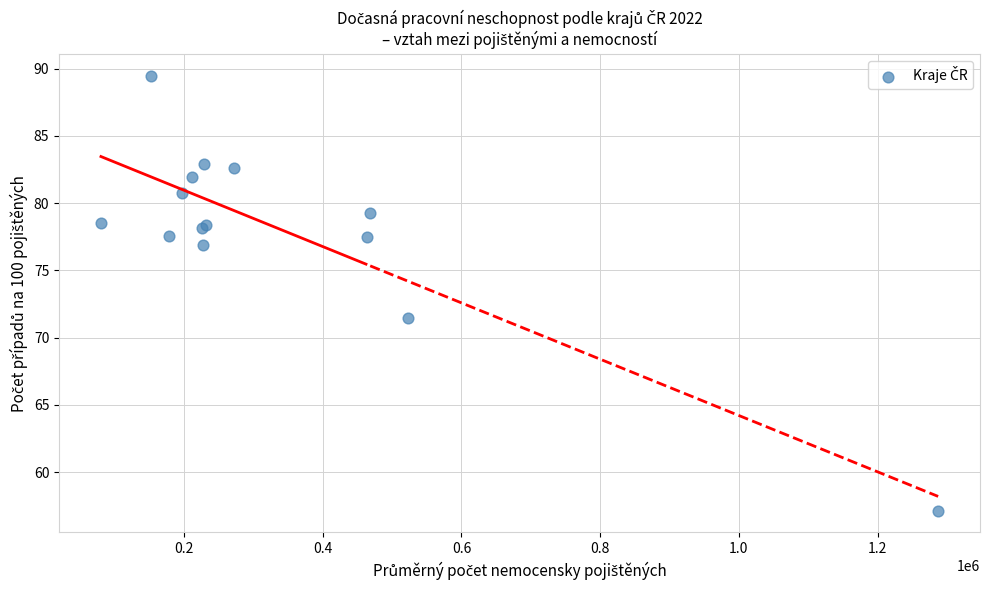

What Y value in the scatter plot is closest to 73?

71.5